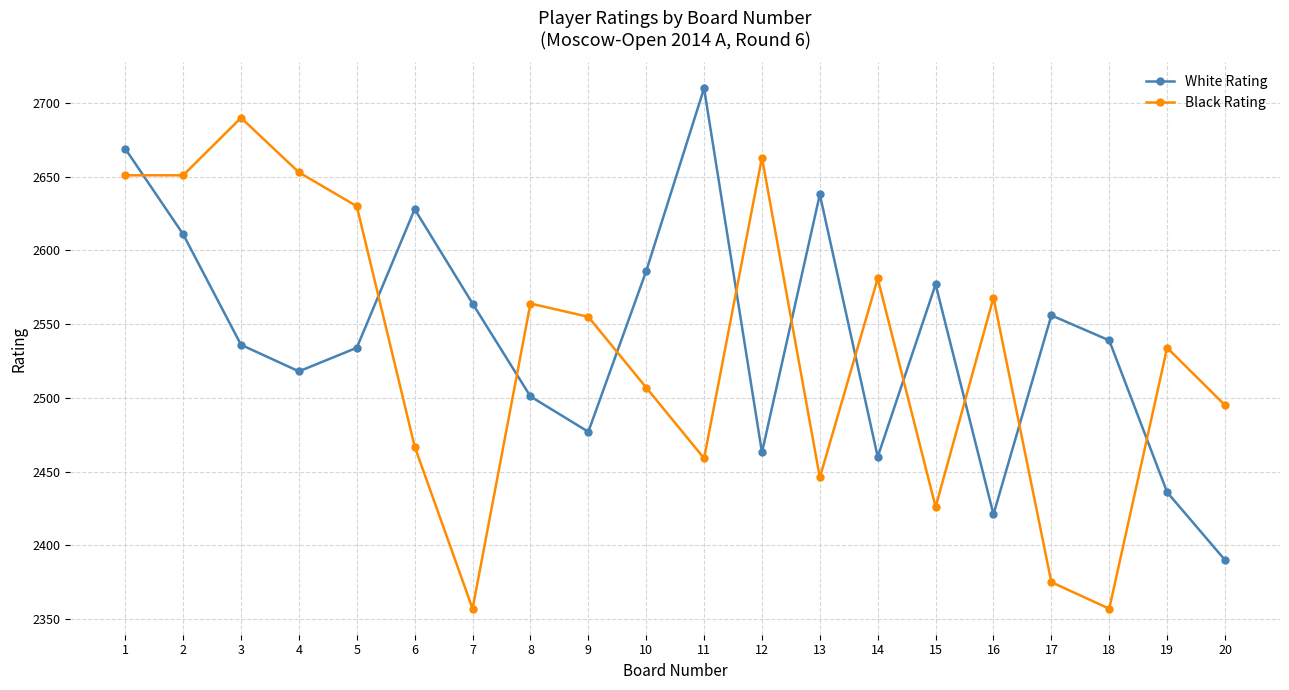

What is the minimum value for Black Rating?

2357